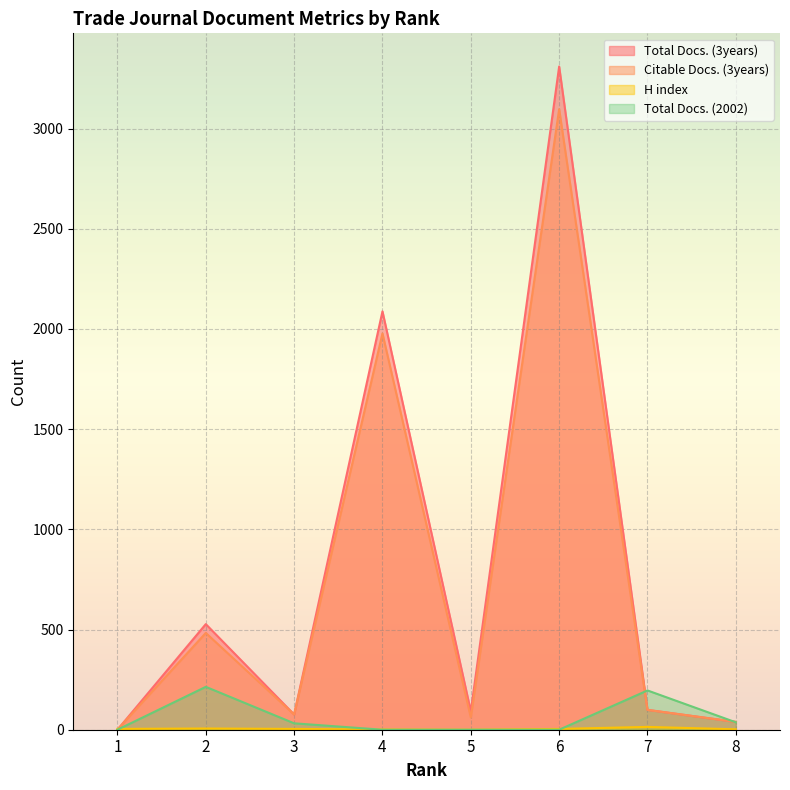

What is the value of the H index point at the 3rd from the left?

4